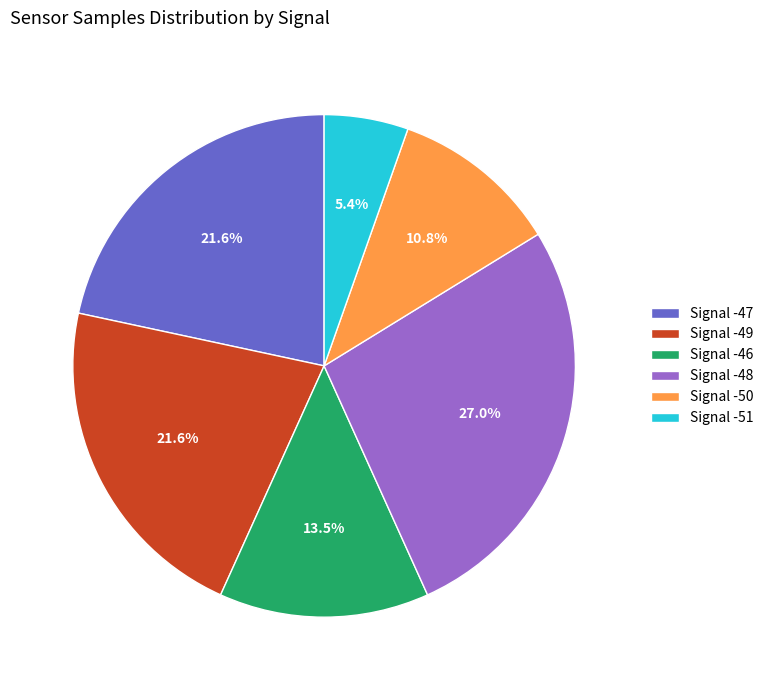

What portion of the pie excludes Signal -48?

73.0%